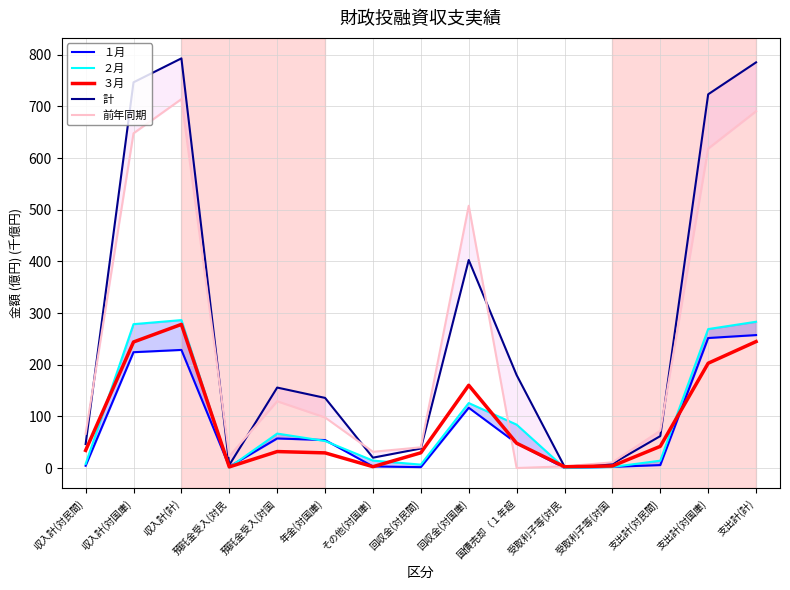

Reading right to left, list all the values displayed in this chart.

１月: 257.4	251.7	5.7	2.3	0.2	48.0	116.7	1.7	3.1	54.1	57.2	2.6	228.6	224.2	4.4
２月: 283.2	269.0	14.2	2.1	0.1	84.0	125.8	6.6	14.4	52.3	66.7	1.2	286.4	278.5	7.9
３月: 244.8	202.8	42.0	3.9	2.5	48.0	160.2	29.5	2.6	29.3	31.9	2.1	278.1	244.0	34.1
計: 785.3	723.5	61.8	8.3	2.7	180.0	402.7	37.7	20.0	135.7	155.8	5.9	793.1	746.7	46.4
前年同期: 690.7	618.4	72.3	11.0	3.2	0.0	507.7	40.1	31.4	97.8	129.2	23.0	714.2	648.0	66.2